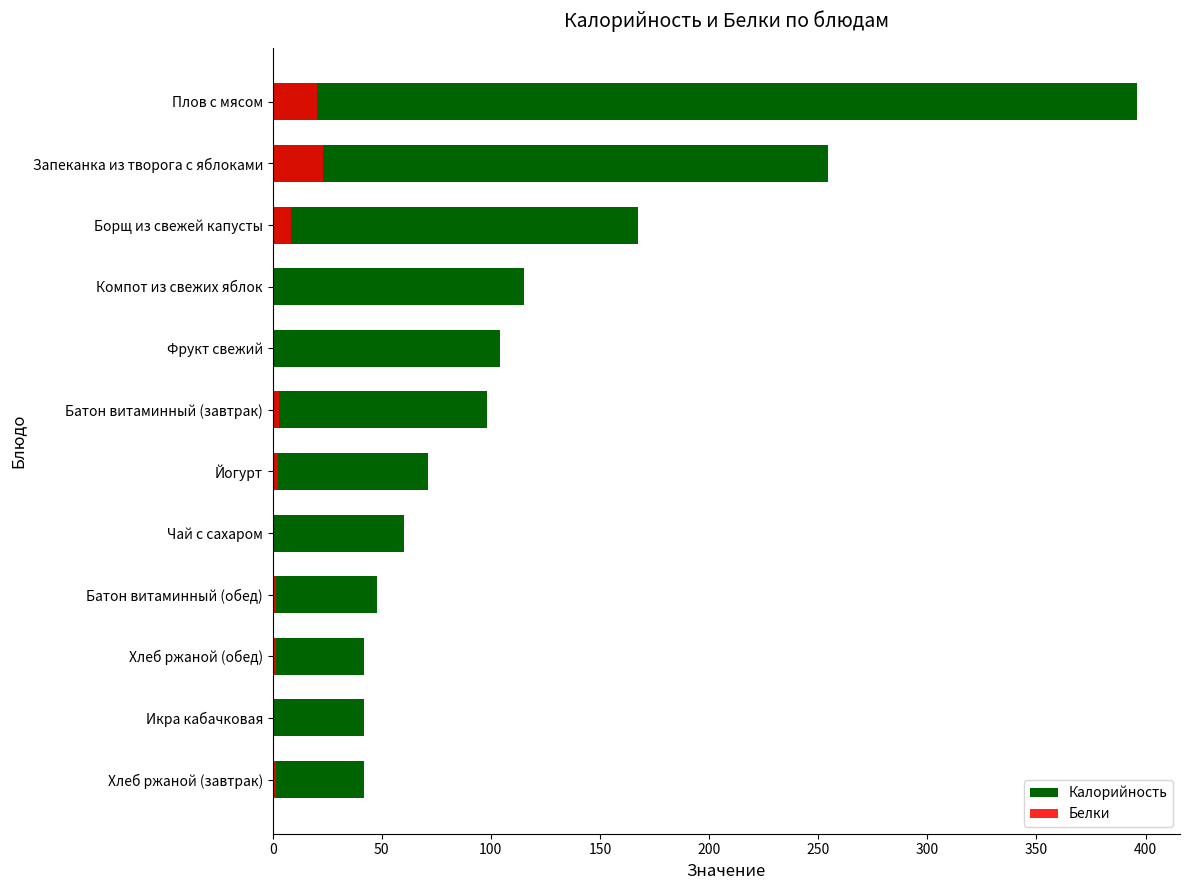

What is the sum of all Белки values?

62.3